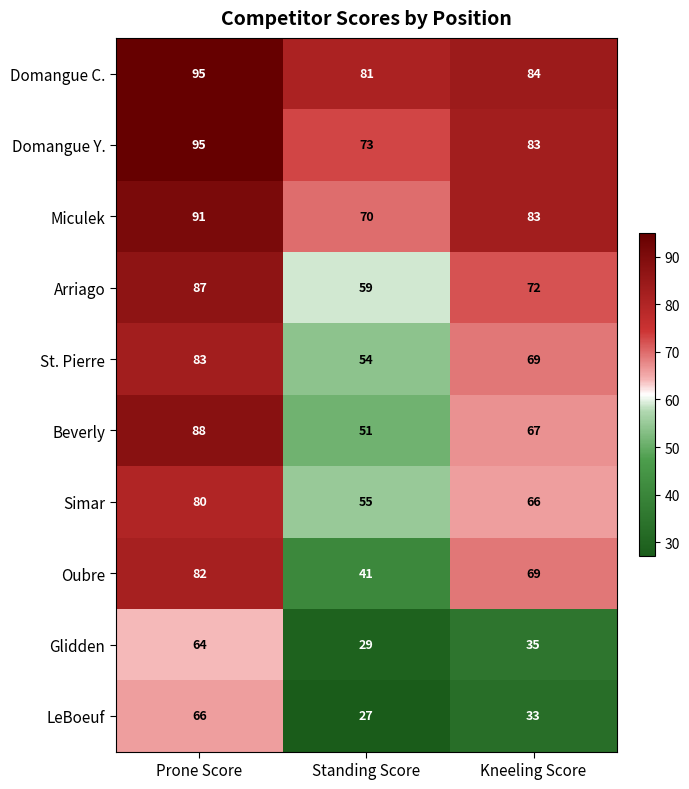

What is the difference between the highest and lowest values at Prone Score?

31